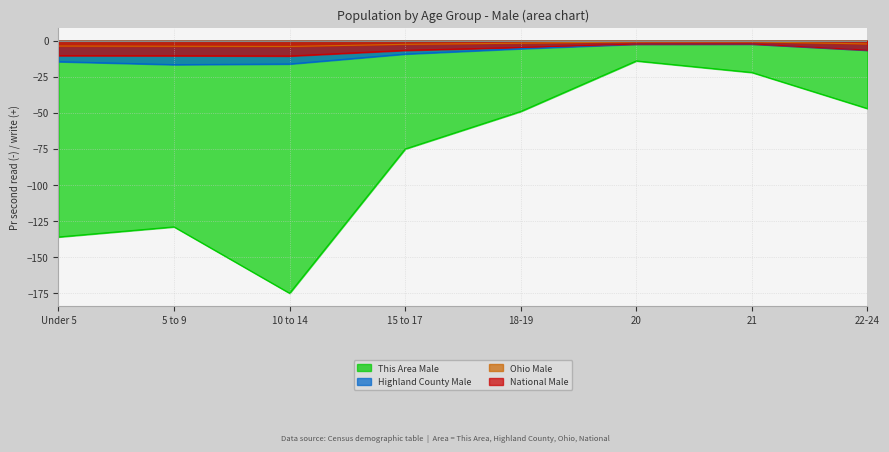

Where is the first local maximum for This Area Male?

5 to 9